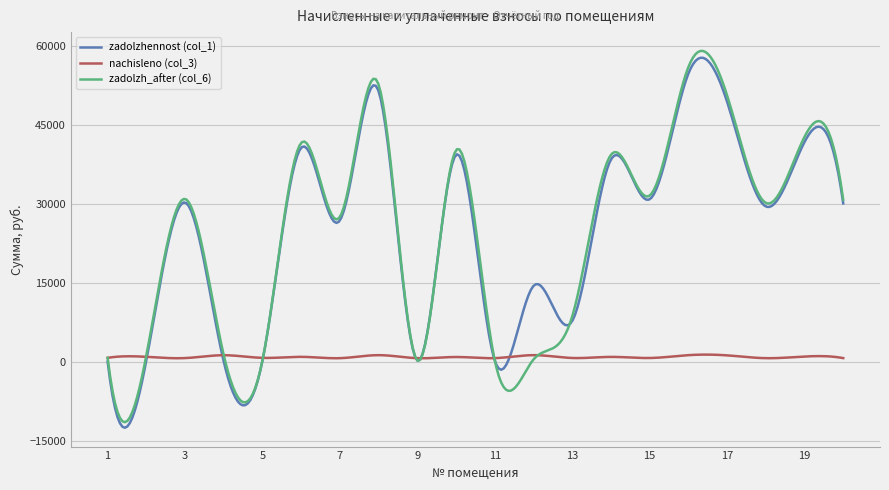

What is the greatest value displayed?

59045.6